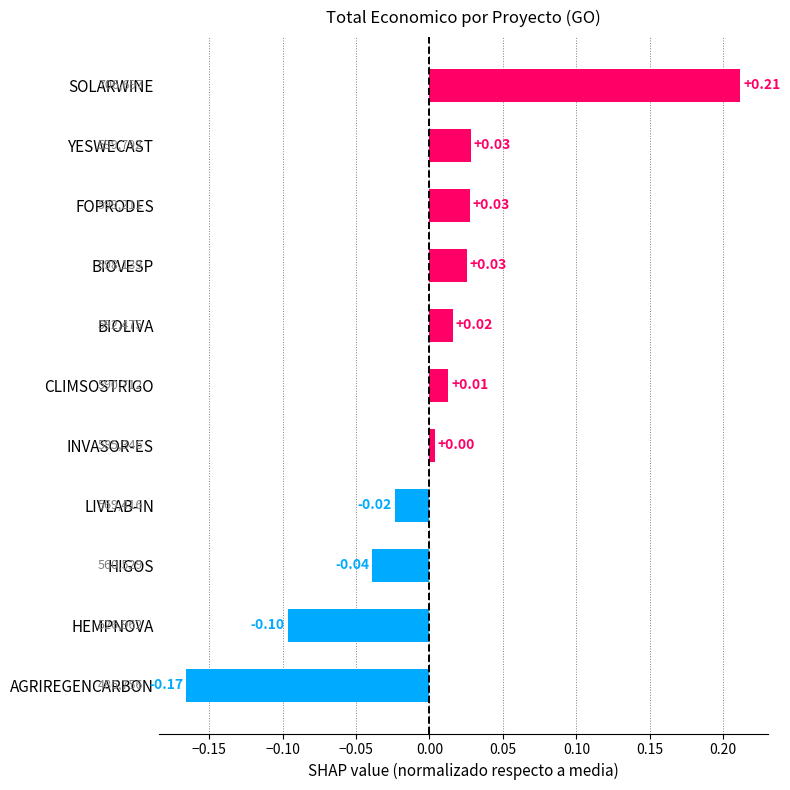

Which category has the highest value across all series?

SOLARWINE